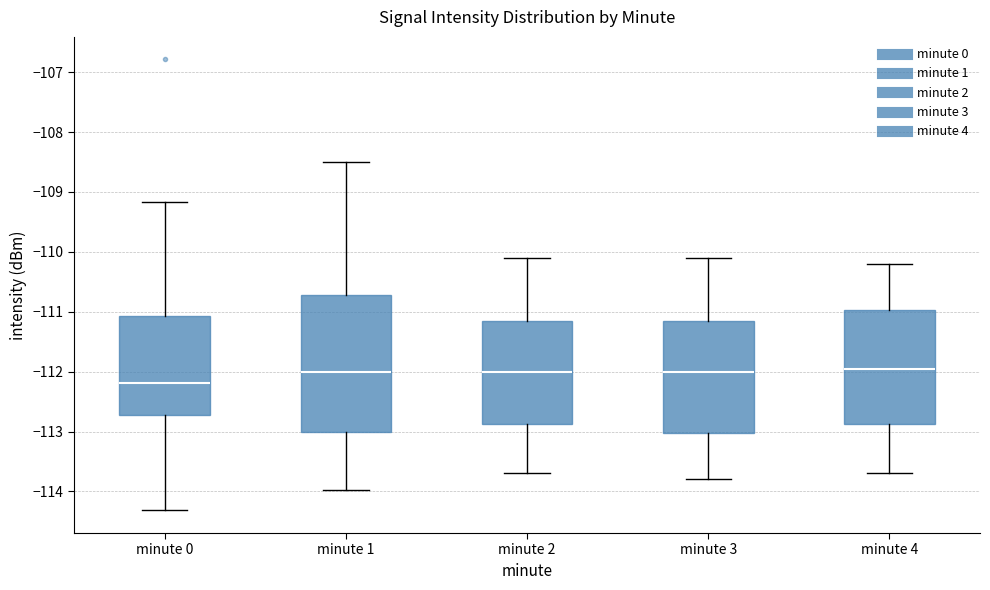

Reading left to right, read every box against the y-axis: the position of its median line, the range the box covers, and the ends of its whiskers. The values are not printed on the chart, so give them approximately, as read against the axis.

minute 0: median -112.2, box -112.7 to -111.1, whiskers -114.3 to -109.2
minute 1: median -112.0, box -113.0 to -110.7, whiskers -114.0 to -108.5
minute 2: median -112.0, box -112.9 to -111.1, whiskers -113.7 to -110.1
minute 3: median -112.0, box -113.0 to -111.1, whiskers -113.8 to -110.1
minute 4: median -111.9, box -112.9 to -111.0, whiskers -113.7 to -110.2